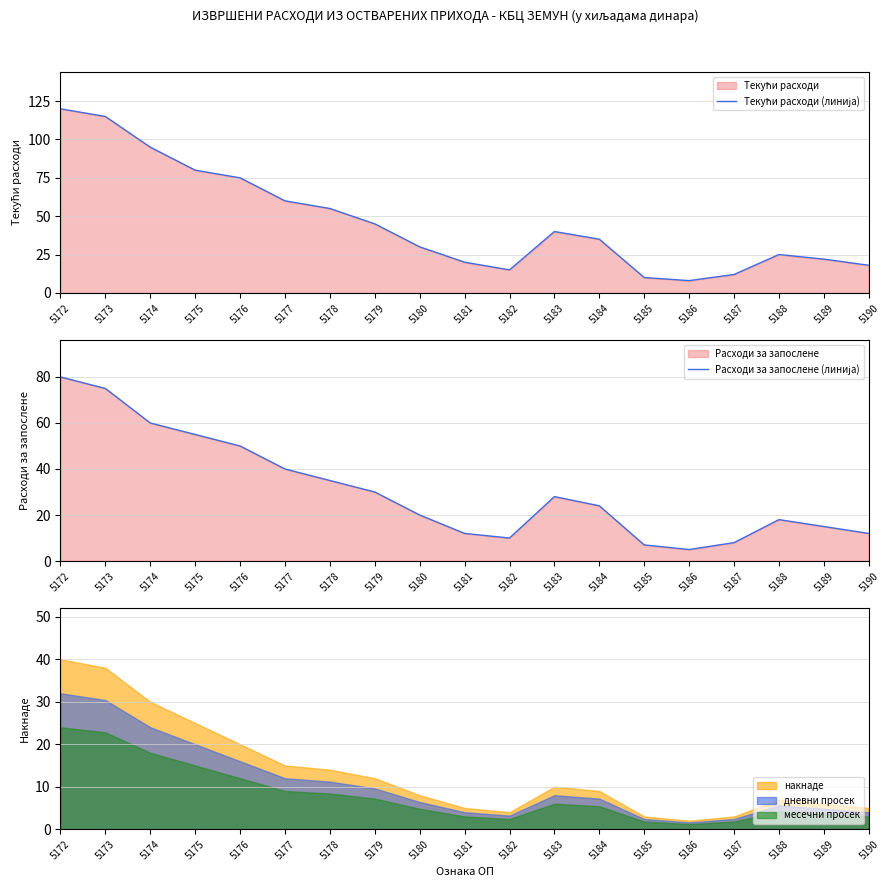

True or false: Текући расходи (линија) and Расходи за запослене (линија) cross at least once.

False